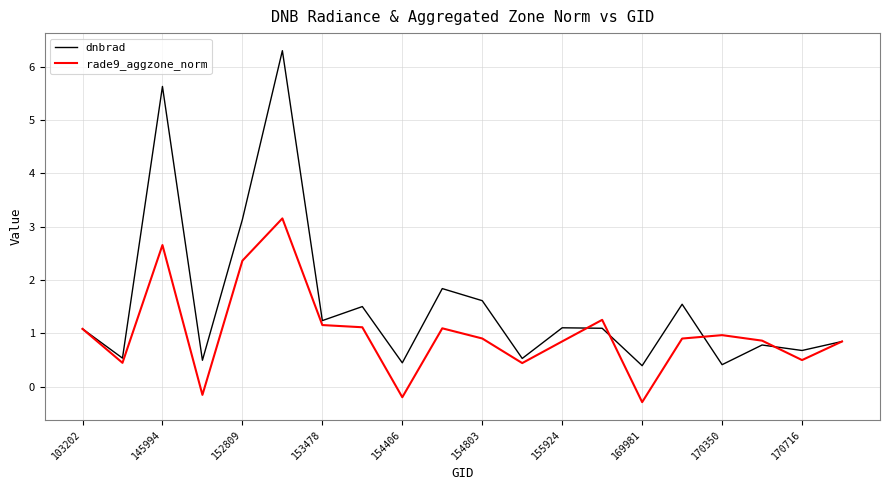

Which series has the largest total across all categories?

dnbrad